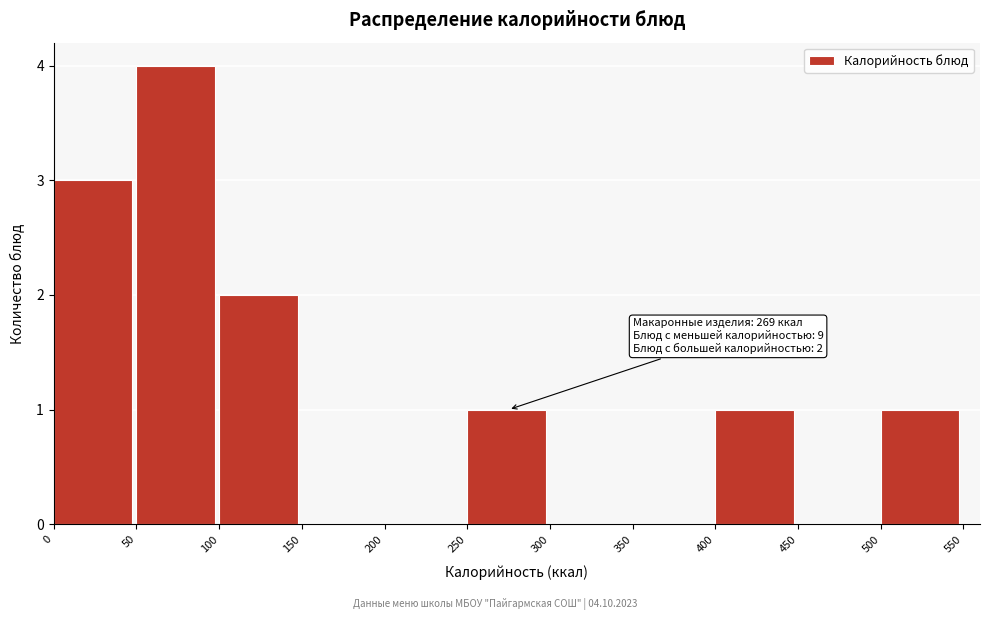

Which range on the x-axis has the tallest bar?

50 to 100